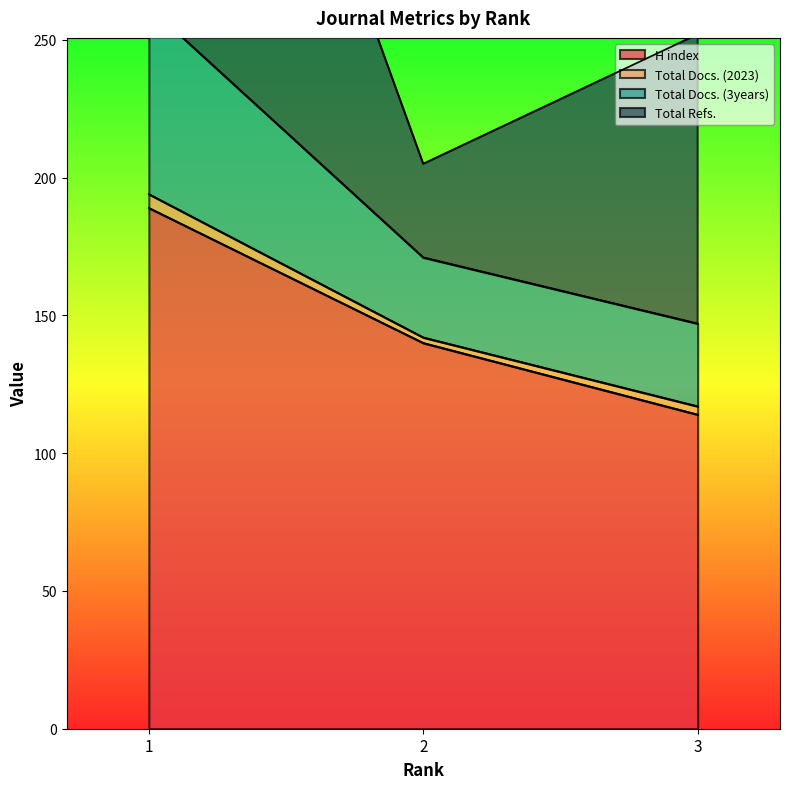

Rank the categories by H index value from highest to lowest.

1, 2, 3